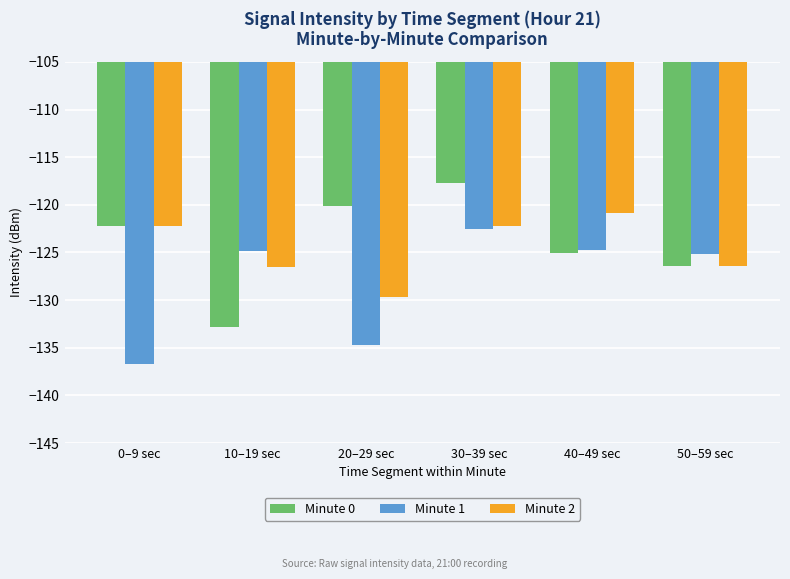

Which category has the highest value across all series?

30–39 sec